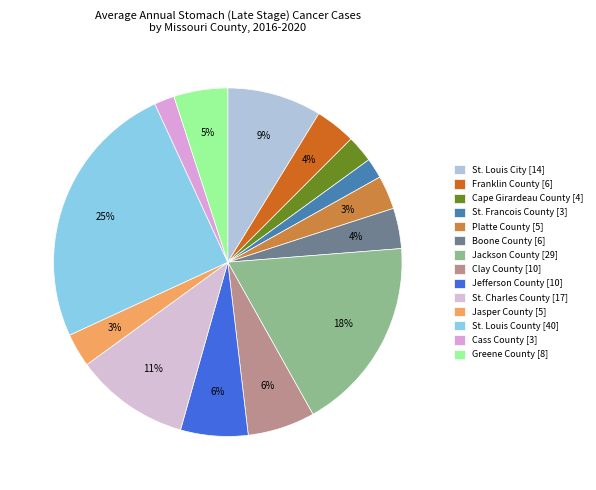

True or false: Clay County accounts for 6% of the total.

True